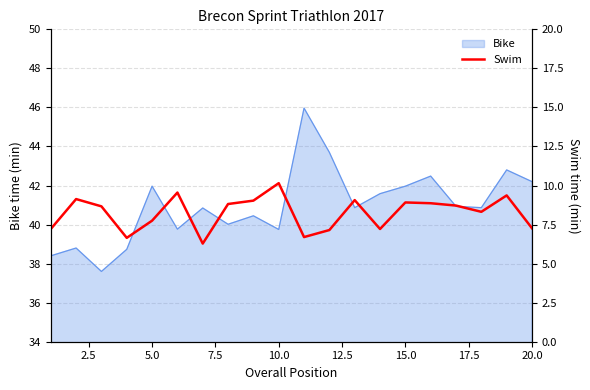

How many lines are shown in the chart?

1